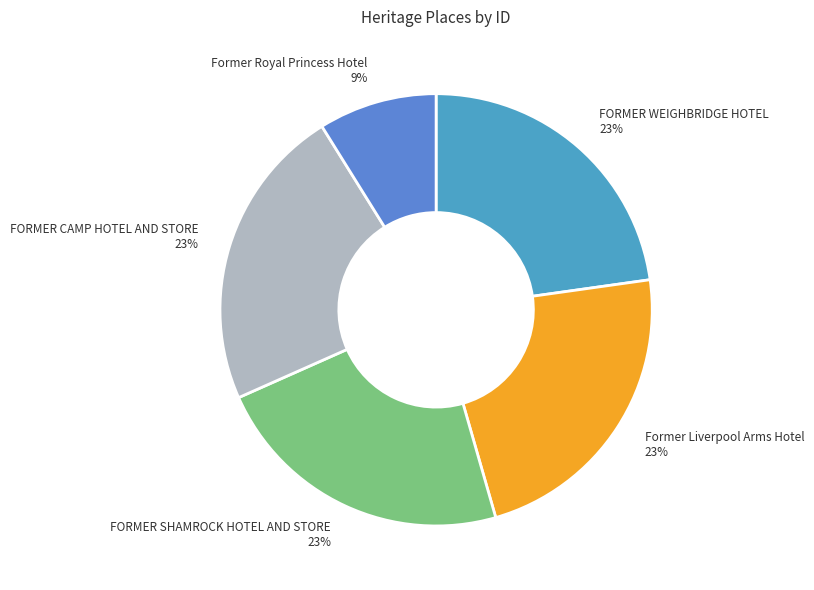

Between FORMER WEIGHBRIDGE HOTEL 23% and Former Royal Princess Hotel 9%, which is larger?

FORMER WEIGHBRIDGE HOTEL 23%